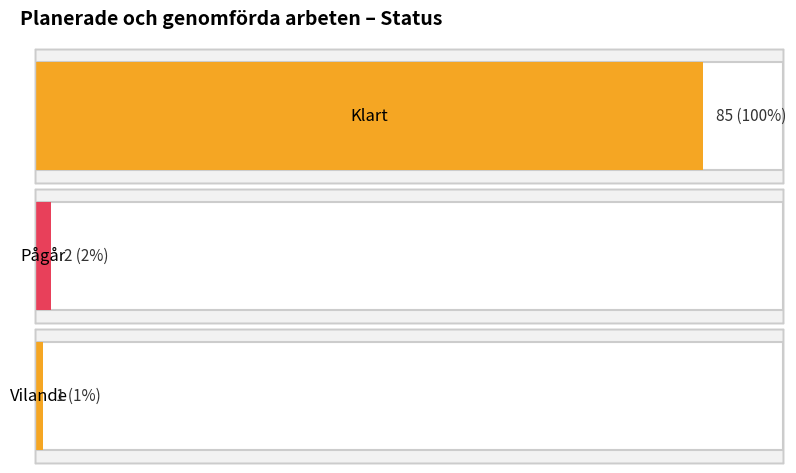

The Pågår series shows 2 at Klart. True or false?

True